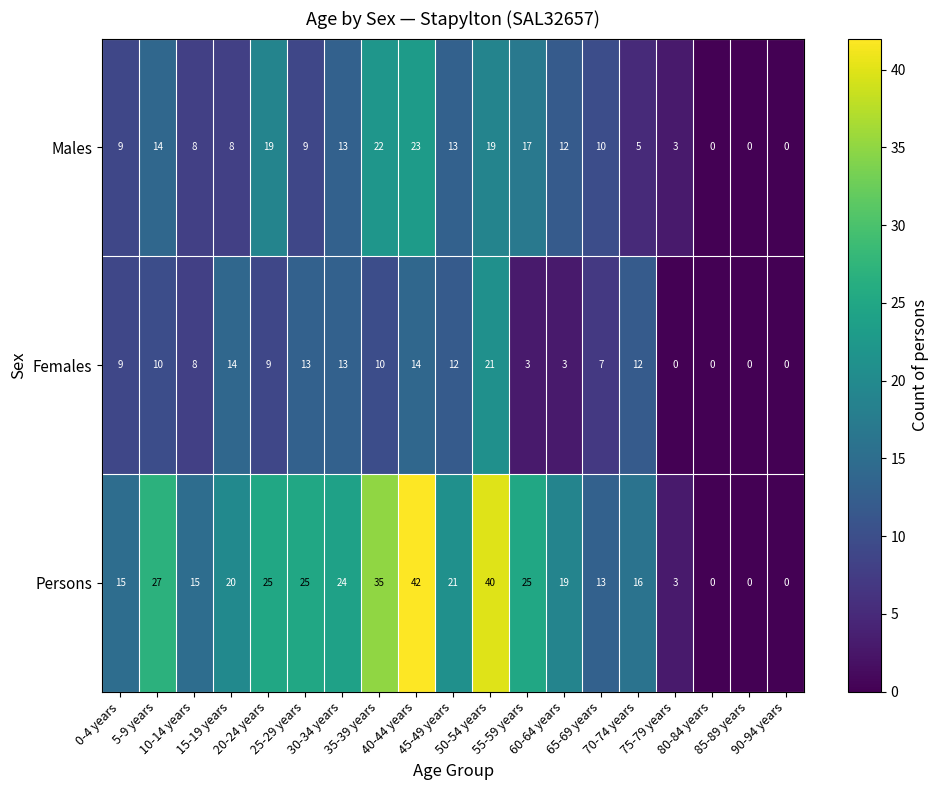

How many distinct data groups are displayed?

3